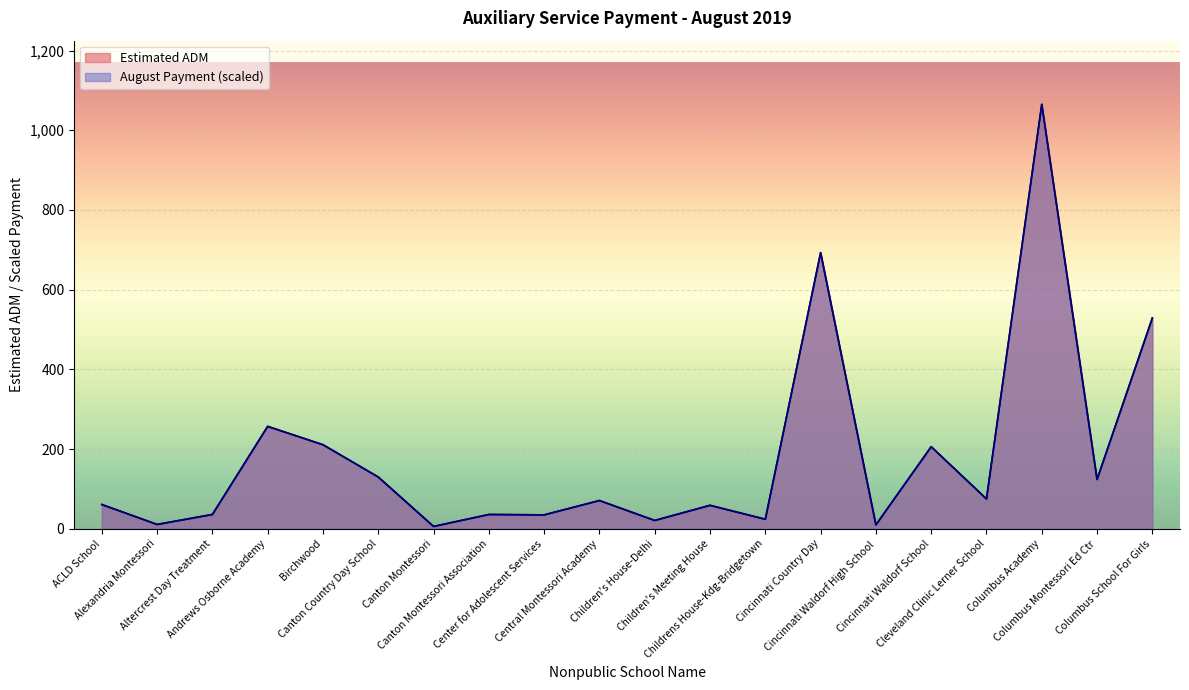

How many values in the August Payment series are below 71?

10